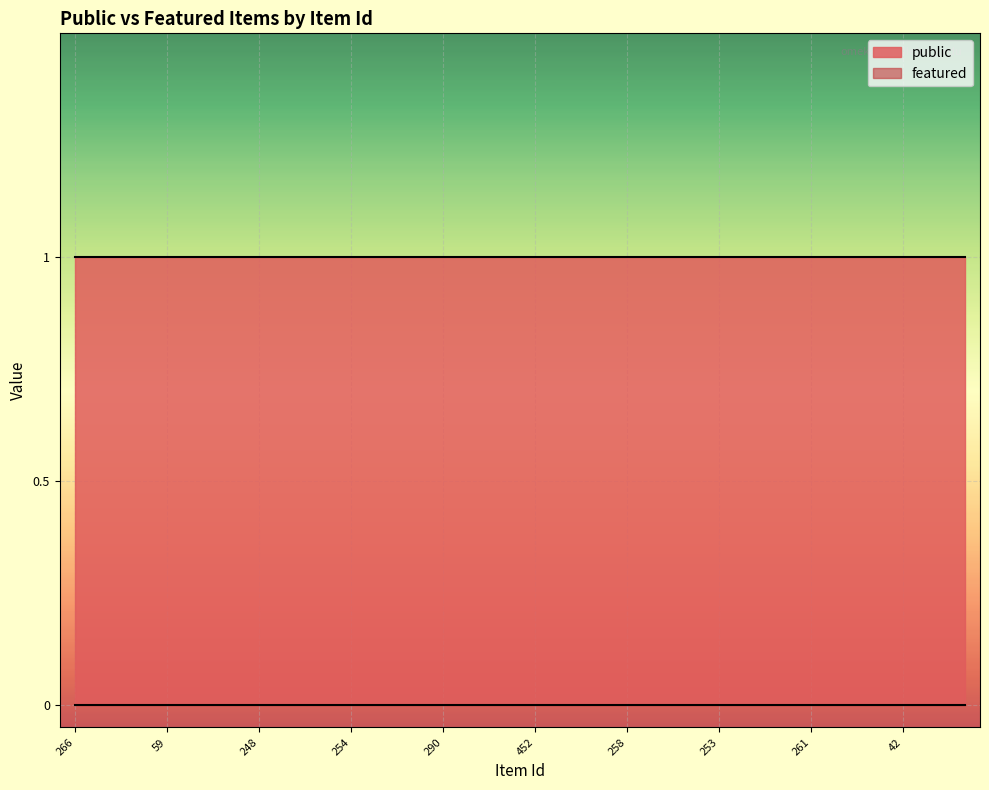

Is it true that public equals 2 at 266?

False